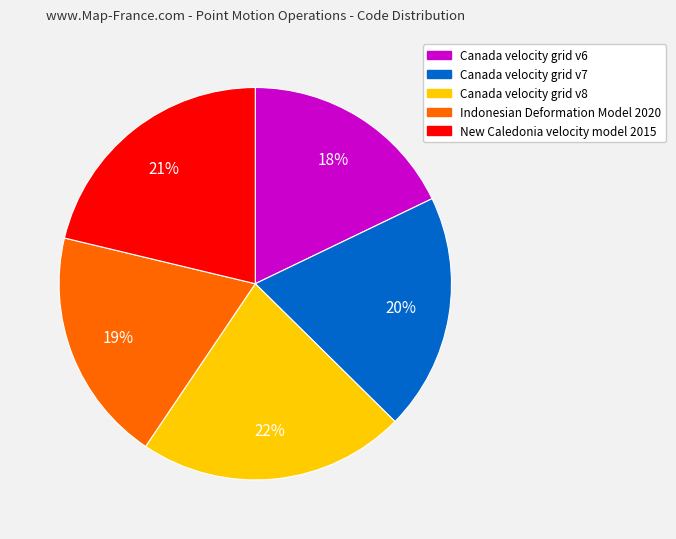

Which slice is the smallest?

Canada velocity grid v6